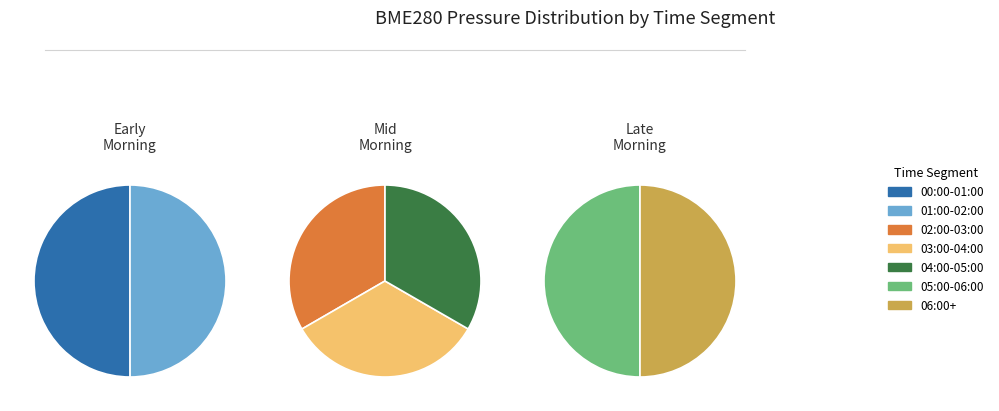

Combined, do 01:00-02:00 and 00:00-01:00 account for over 50%?

No